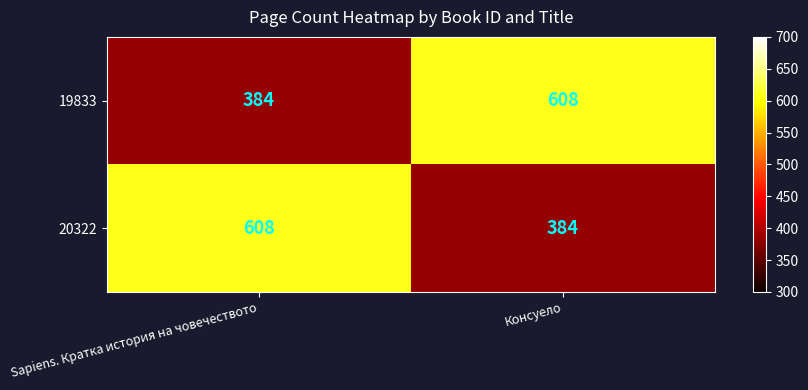

At which label does 19833 reach its peak?

Консуело